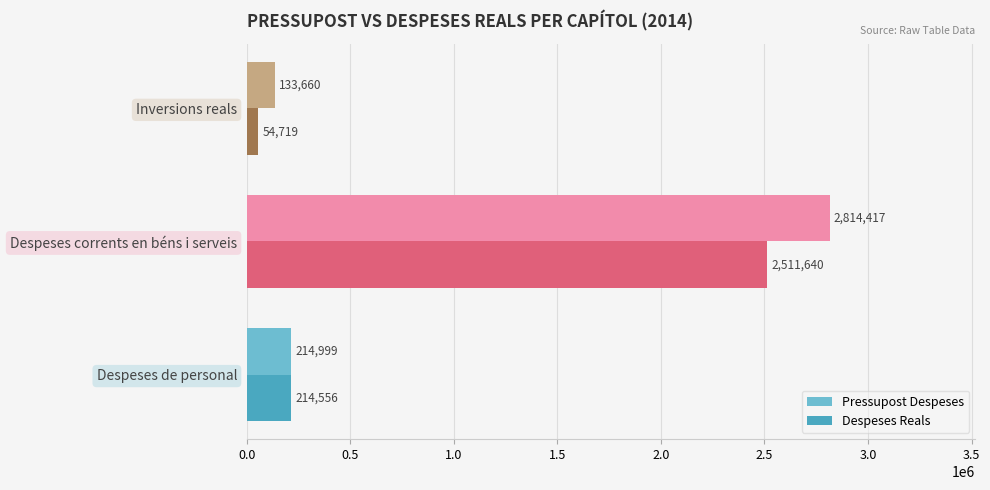

Which series has the largest total across all categories?

Pressupost Despeses